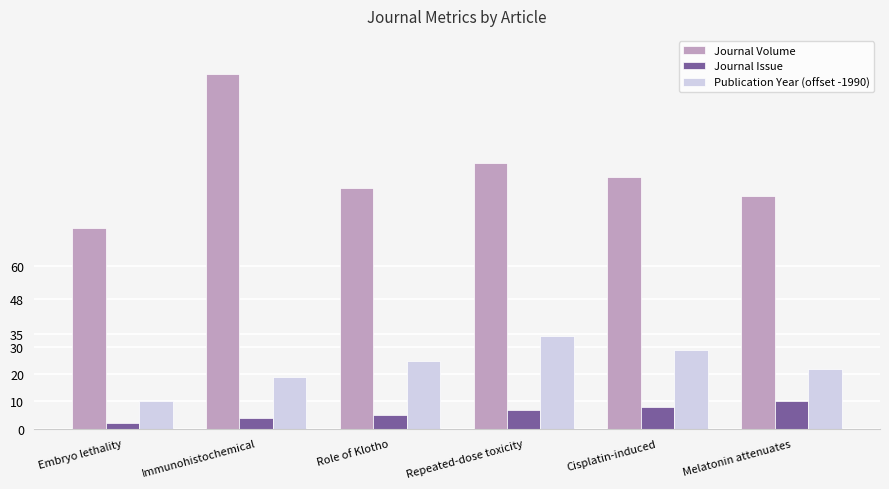

True or false: Journal Issue has a value of 5 at Role of Klotho.

True